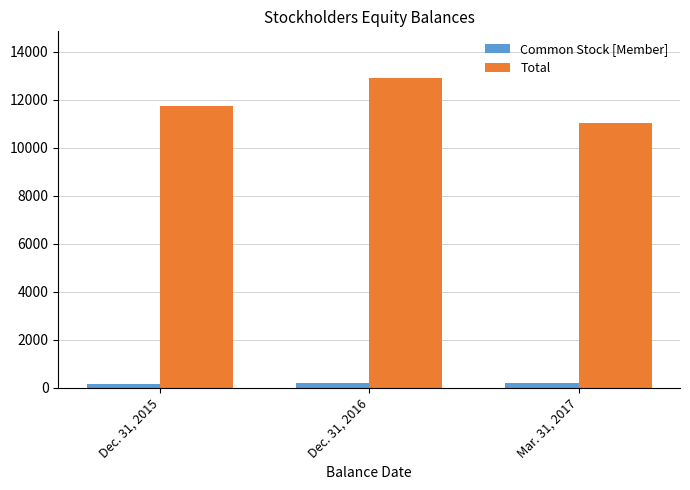

What value does the Total series have at Dec. 31, 2015, to the nearest 100?

11700